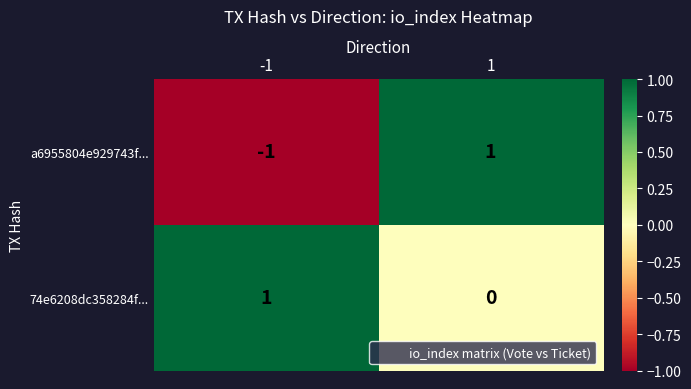

Rank the series by their average value, from highest to lowest.

74e6208dc358284f..., a6955804e929743f...